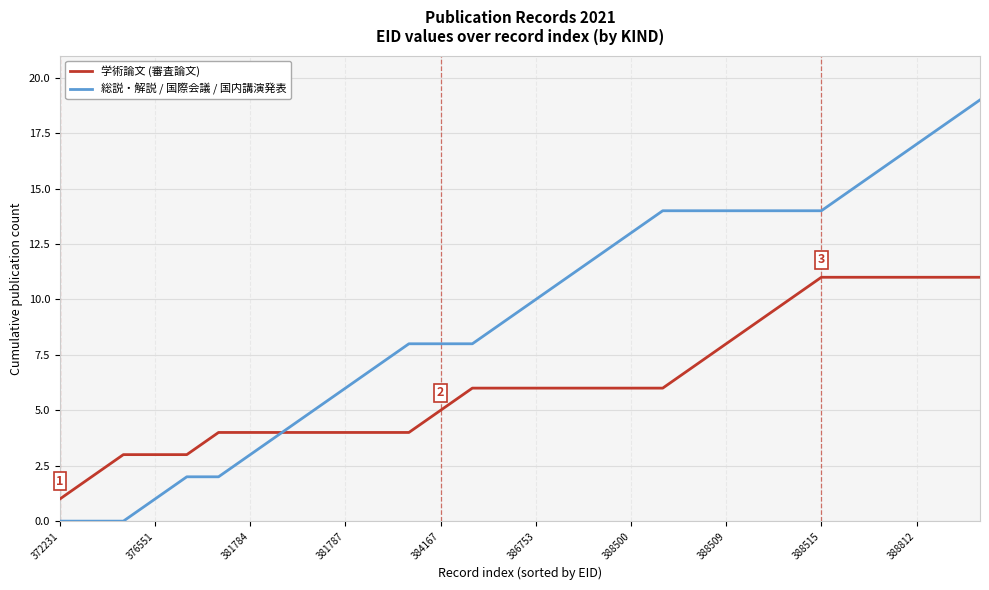

Which series has the largest total across all categories?

総説・解説 / 国際会議 / 国内講演発表